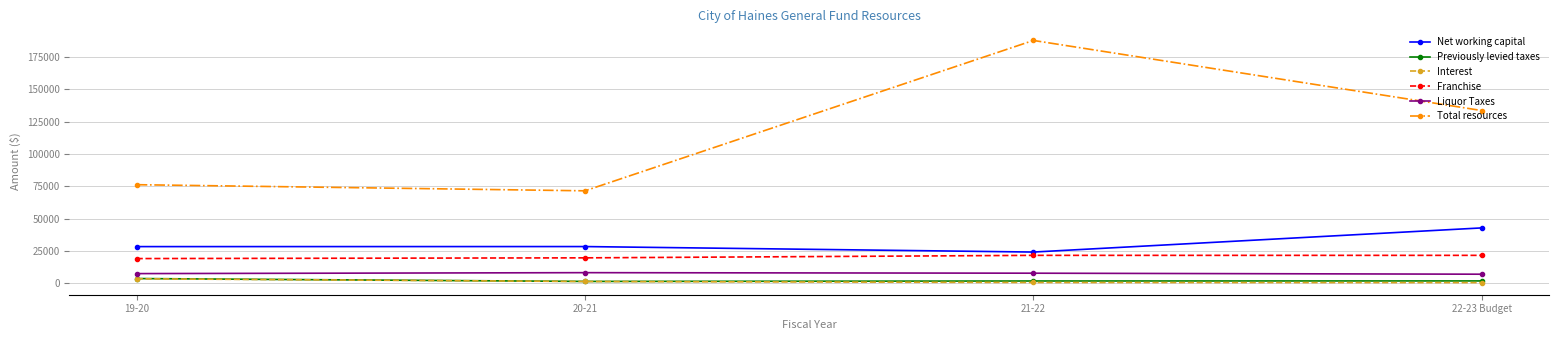

True or false: Net working capital and Franchise intersect in this chart.

False